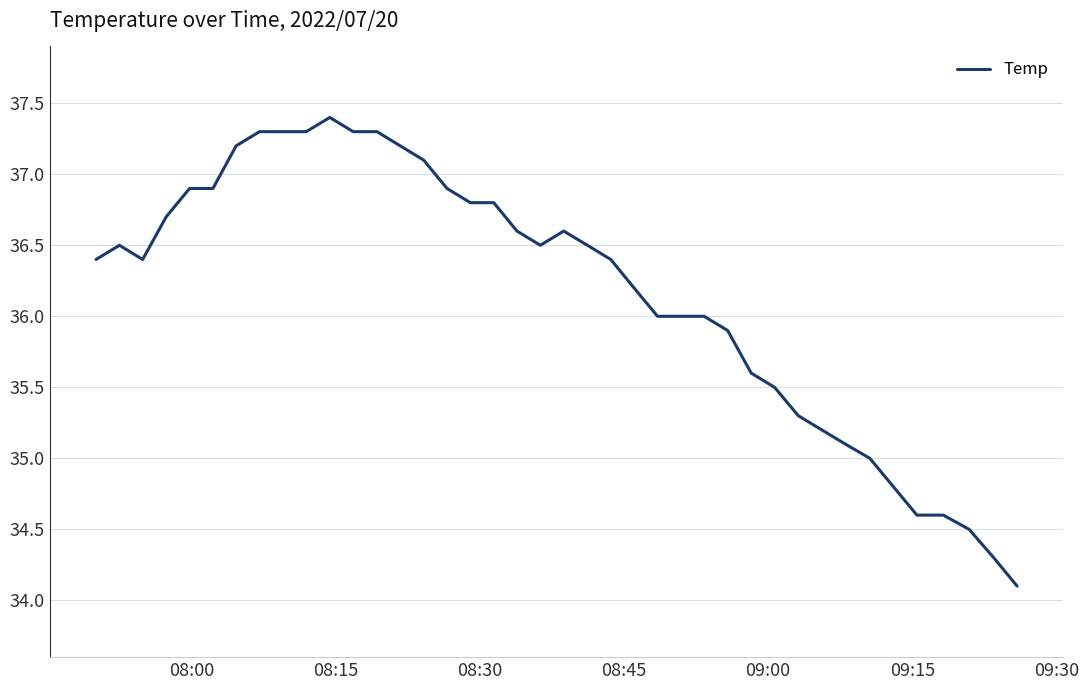

What is the smallest value displayed?

34.1